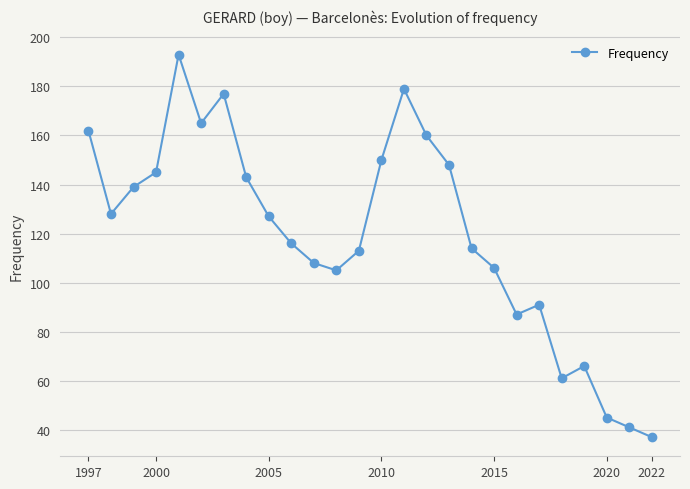

True or false: the data has more than 0 interior local peaks.

True